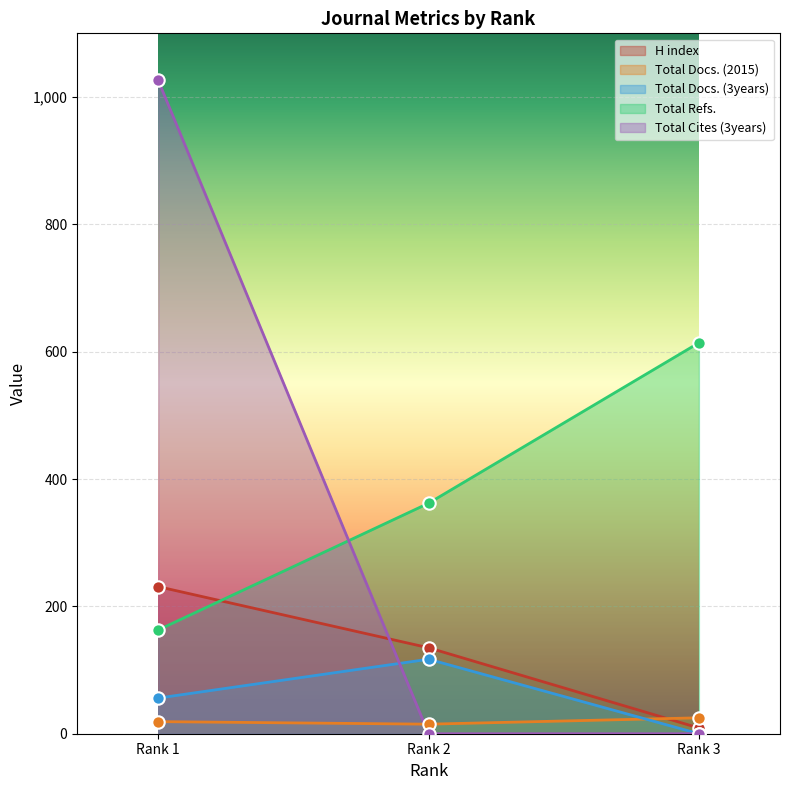

Which series has the largest Y range (max minus min)?

Total Cites (3years)